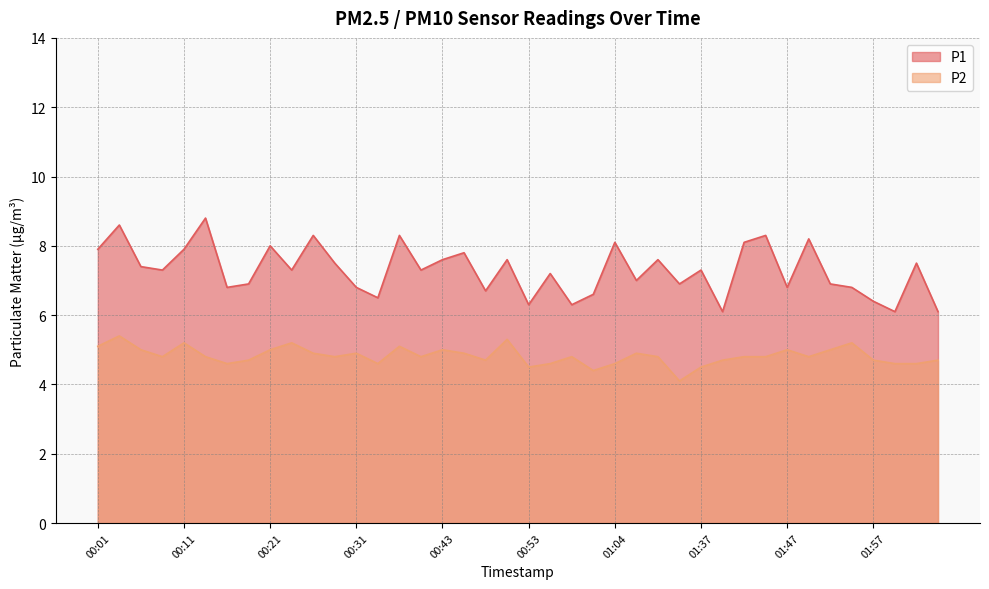

The value of P2 at 01:54 is 5.2. True or false?

True